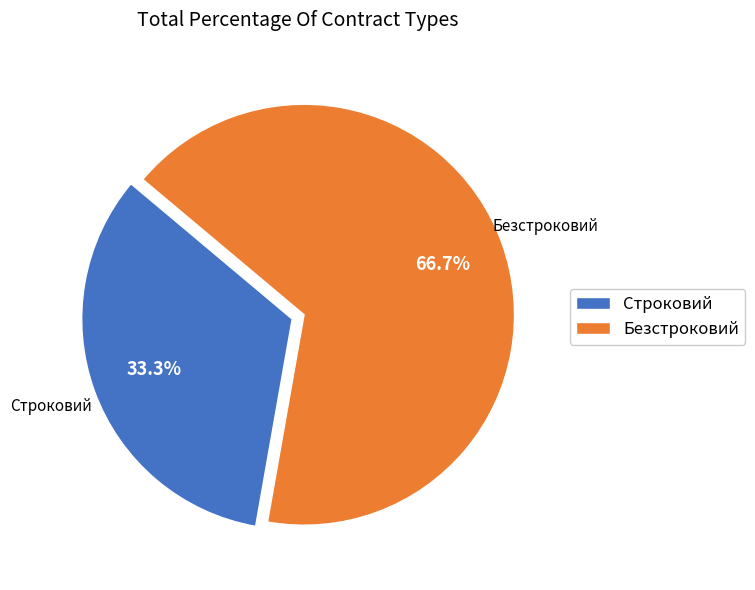

What is the smallest slice in the pie chart?

Строковий